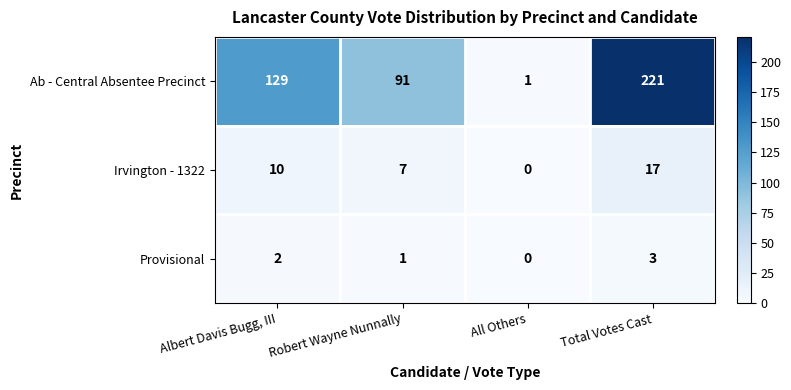

At which label is Ab - Central Absentee Precinct closest to 111?

Albert Davis Bugg, III